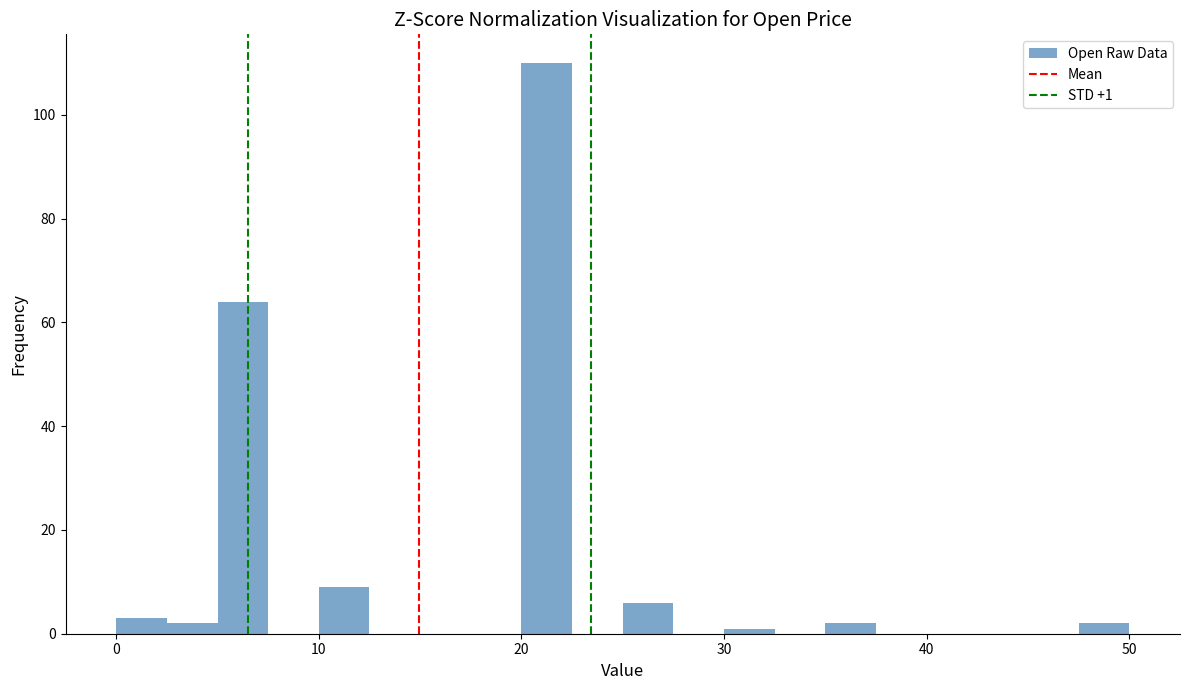

Read against the x-axis, roughly where is the centre of the tallest bar?

21